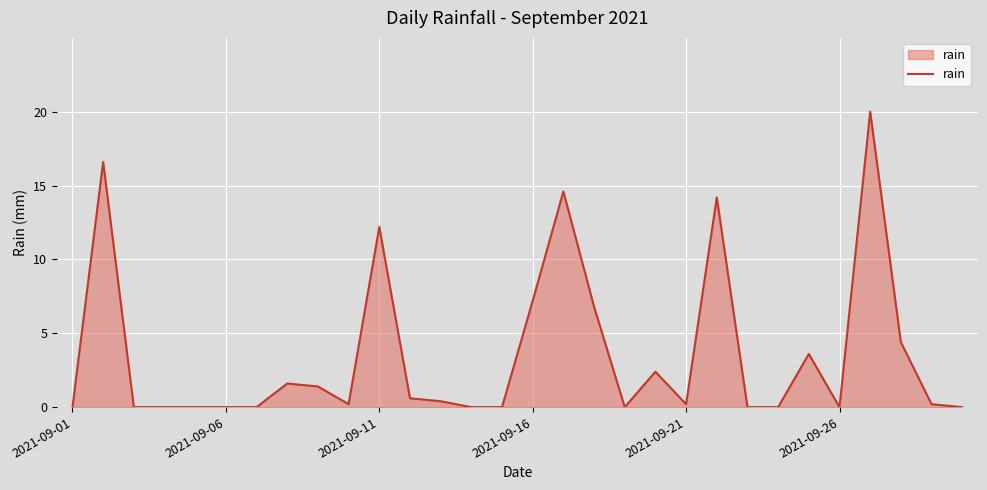

What is the greatest value displayed?

20.0